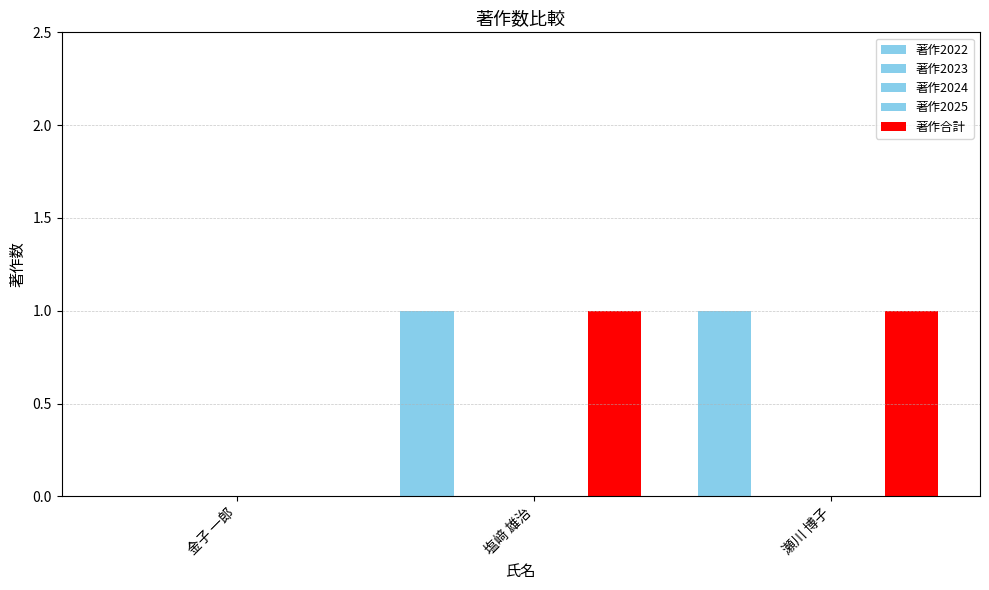

Reading left to right, transcribe all the data shown in this chart.

著作2022: 0	1	1
著作2023: 0	0	0
著作2024: 0	0	0
著作2025: 0	0	0
著作合計: 0	1	1